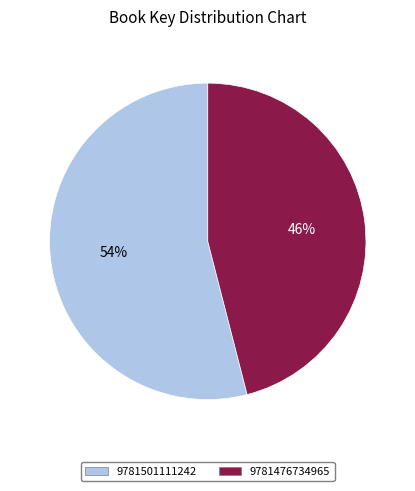

Do 9781501111242 and 9781476734965 together represent more than half of the pie?

Yes